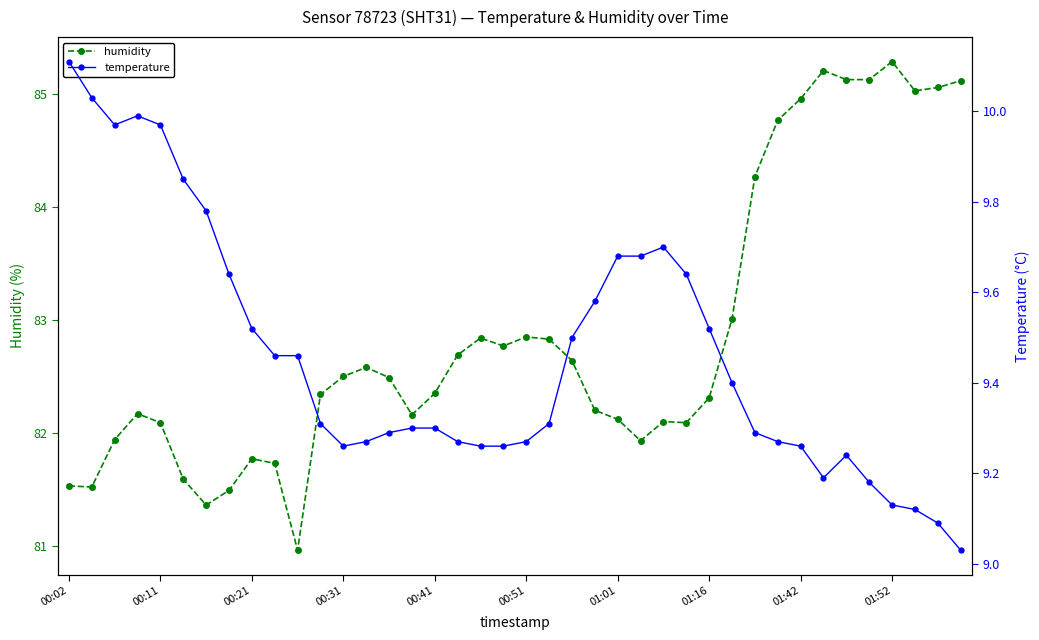

What is the difference between the maximum and minimum values in the humidity series?

4.3